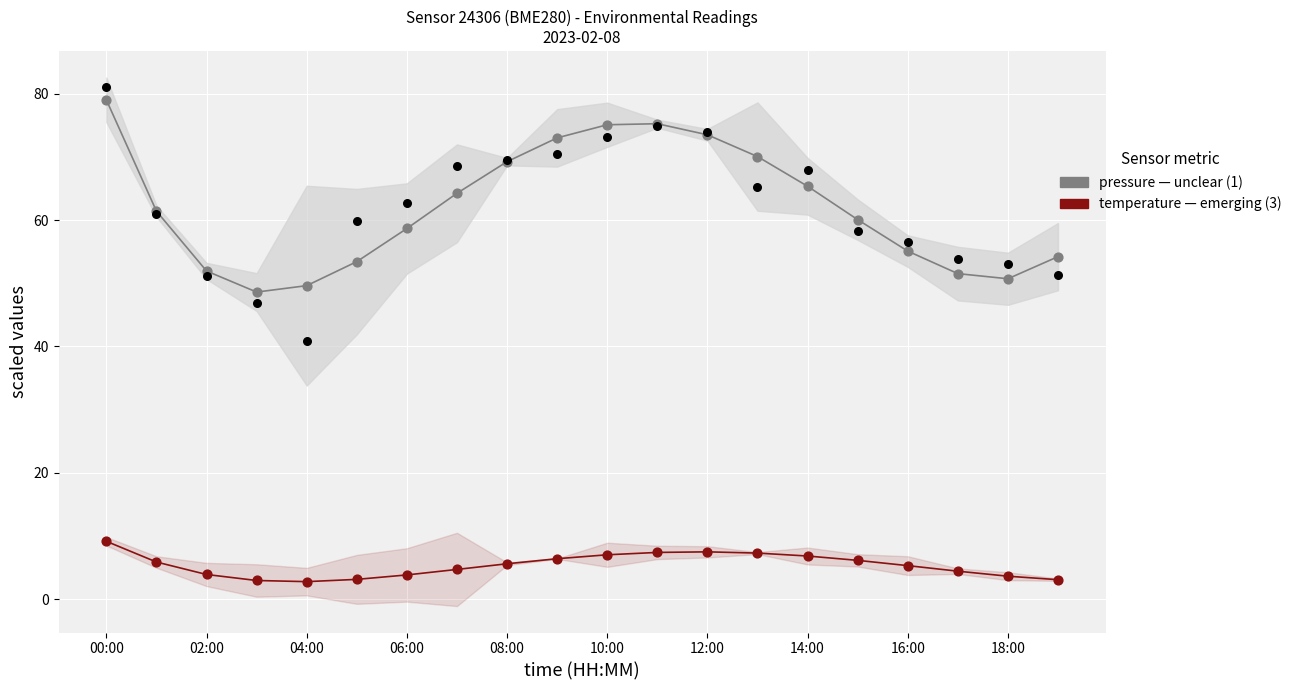

Which series has the largest Y range (max minus min)?

pressure raw